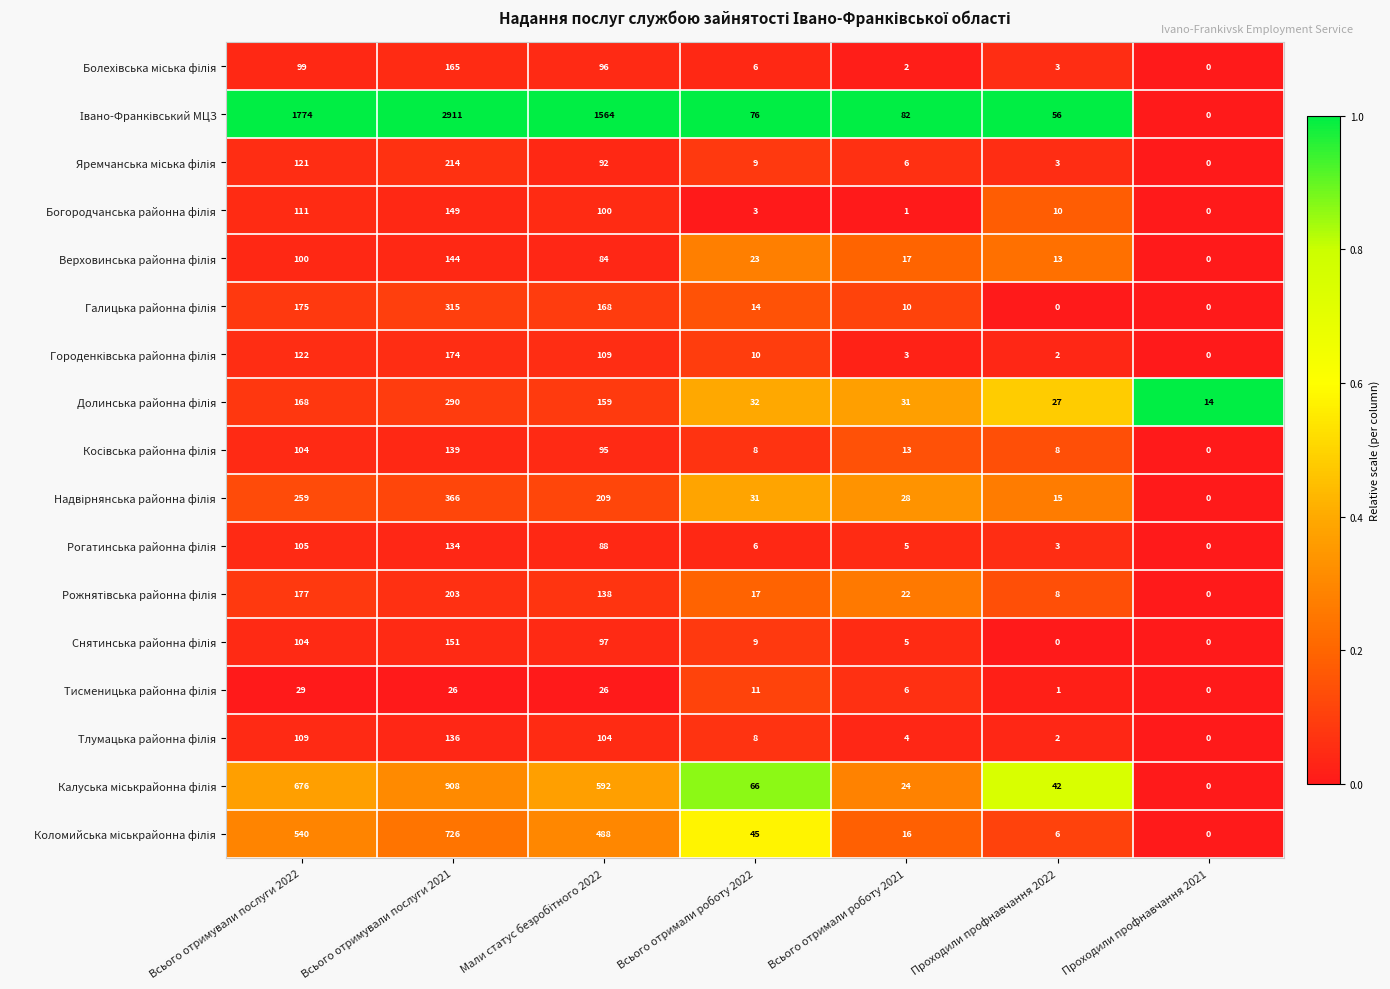

Count the number of categories in the chart.

7